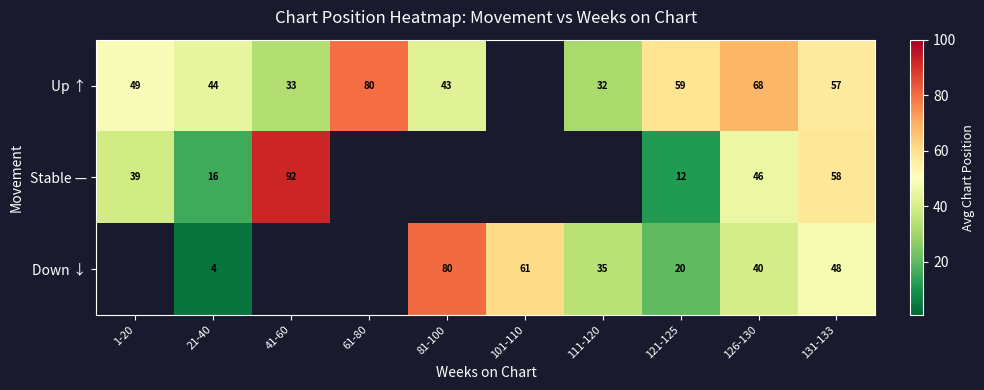

What is the difference between the highest and lowest values at 111-120?

3.2